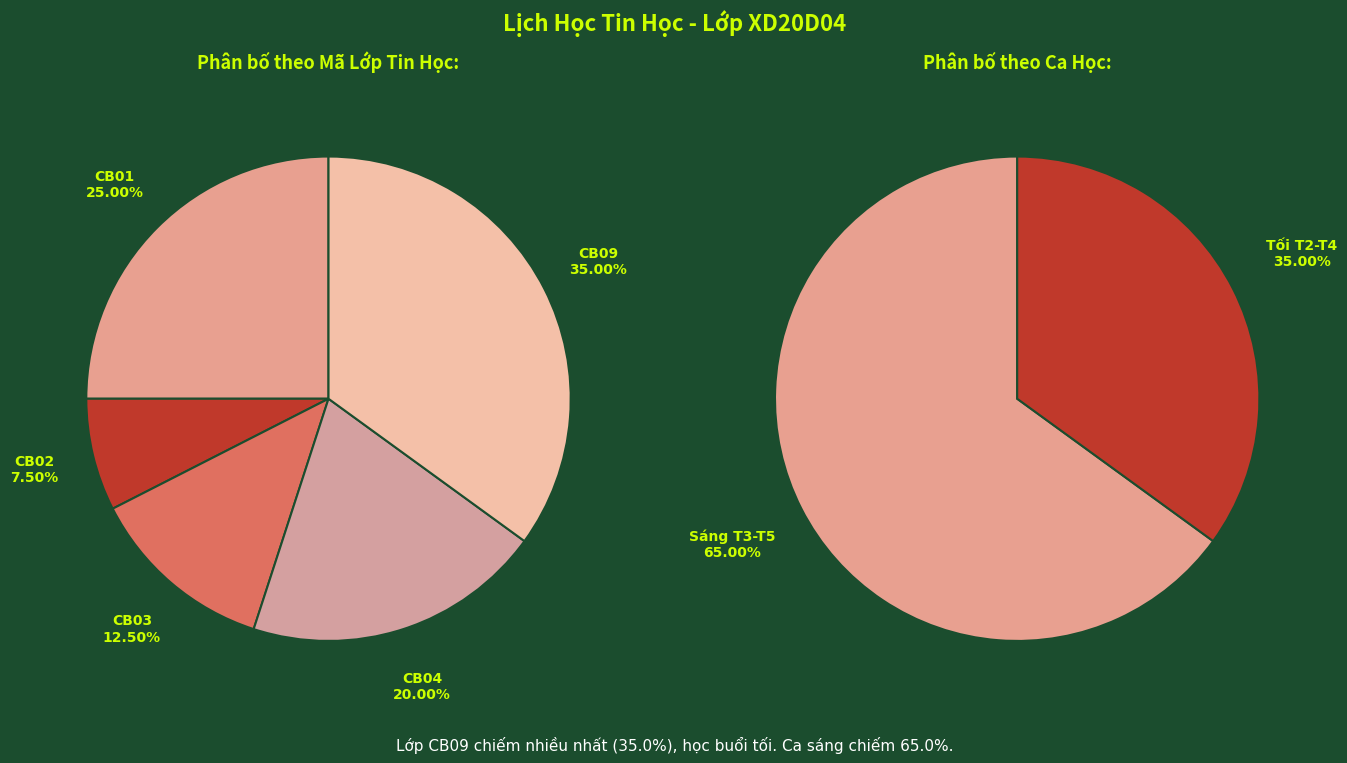

What percentage is NOT represented by CB01?

75.0%